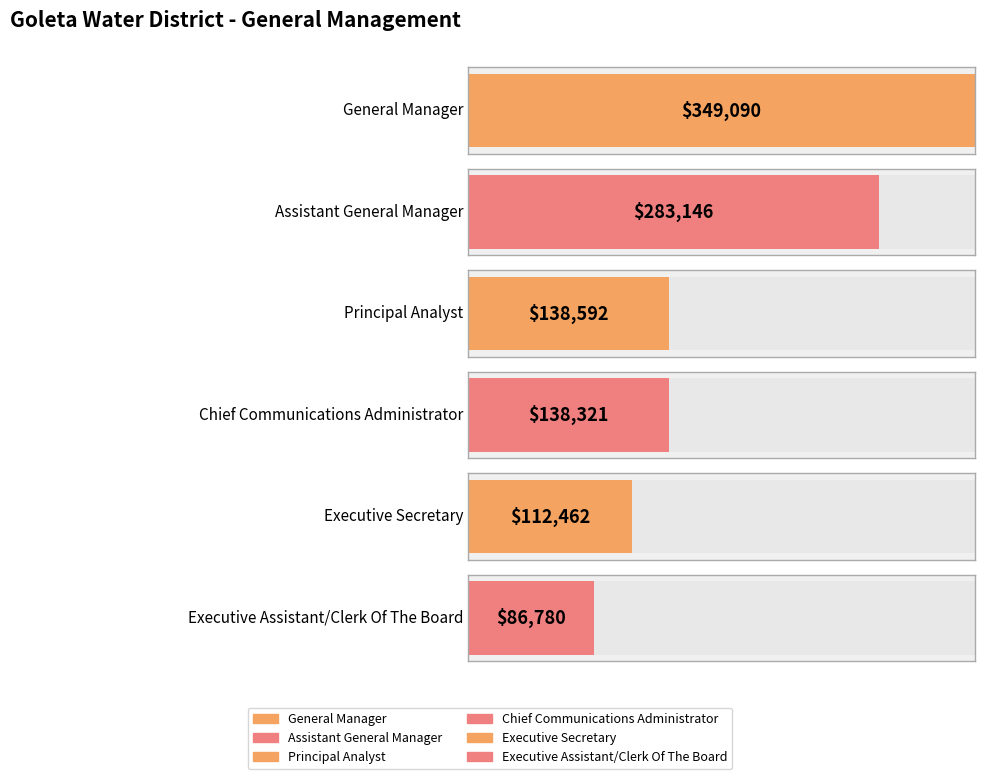

What is the maximum value shown in the chart?

349090